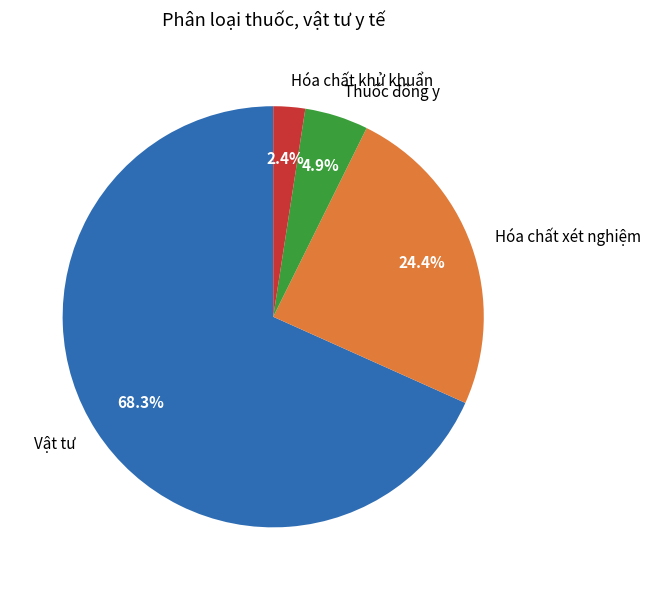

Which category has the smallest portion of the pie?

Hóa chất khử khuẩn